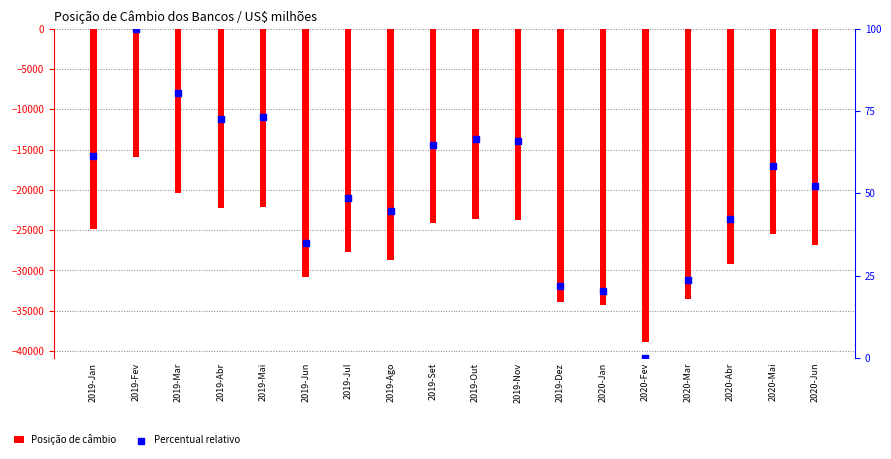

Is the value of Posição de câmbio at 2019-Ago greater than the value of Percentual relativo at 2019-Fev?

No